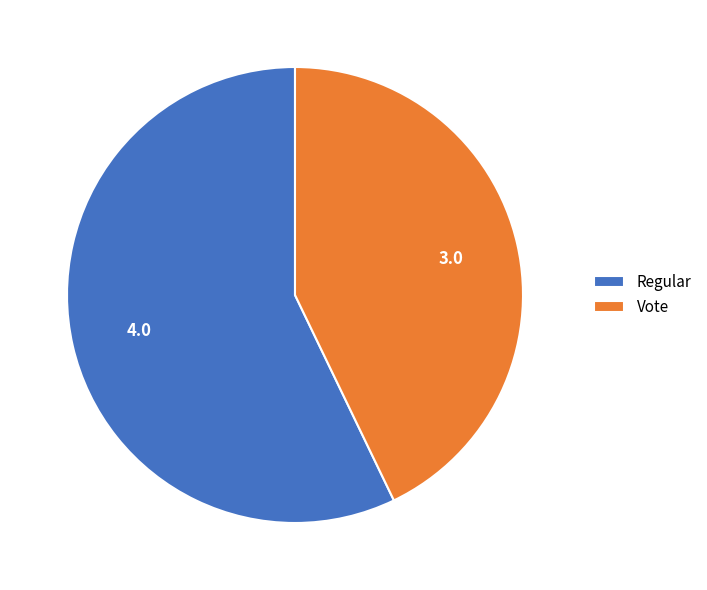

Is there any slice that represents more than half of the pie?

Yes